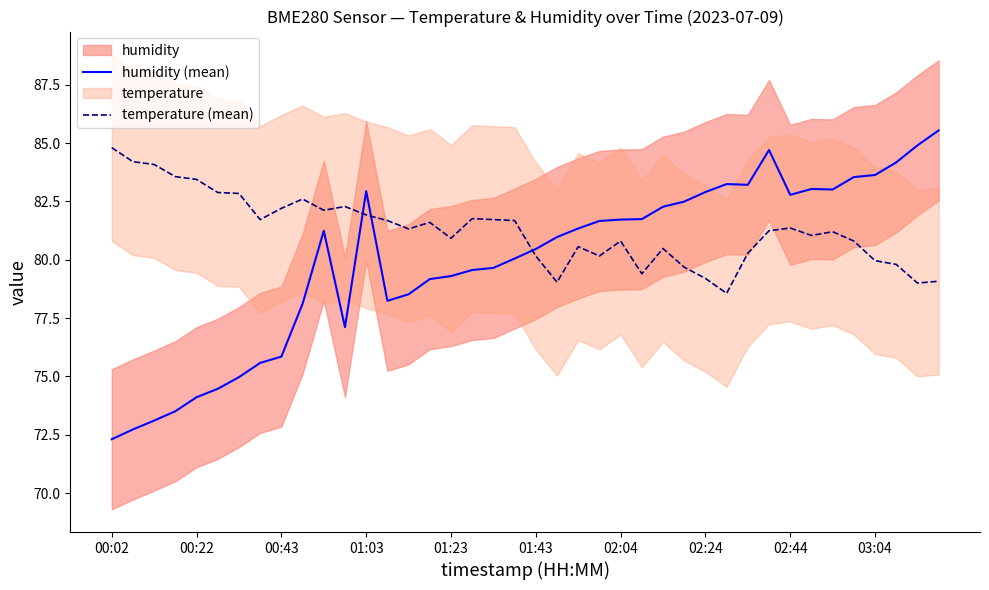

Where does the humidity (mean) series first go above 81?

10